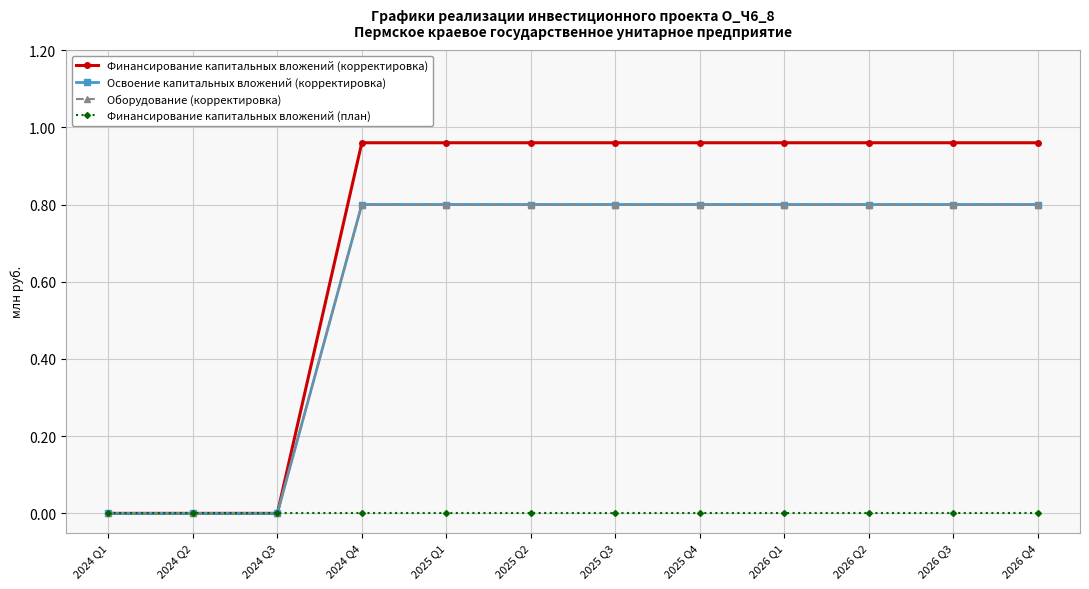

Does the chart have visible grid lines?

Yes